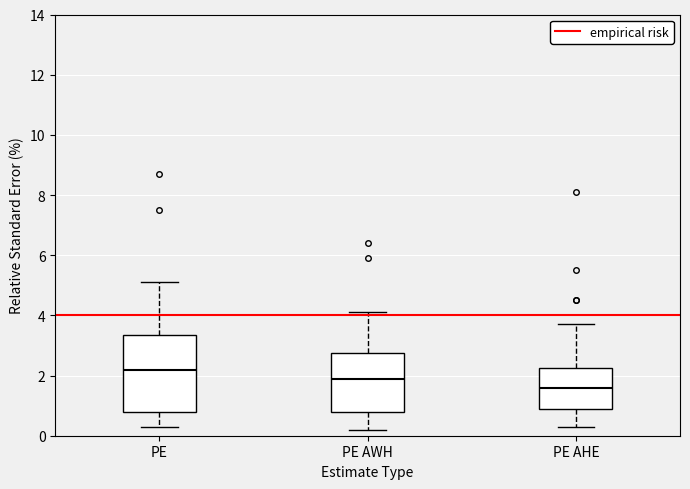

Which box has the highest median line?

PE